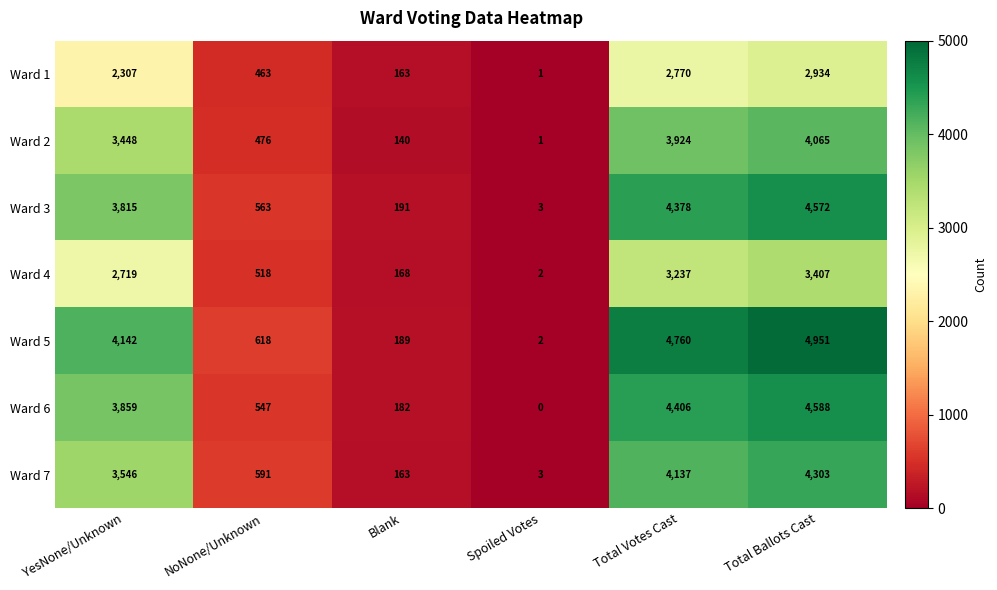

What is the total value across all series at Total Ballots Cast?

28820